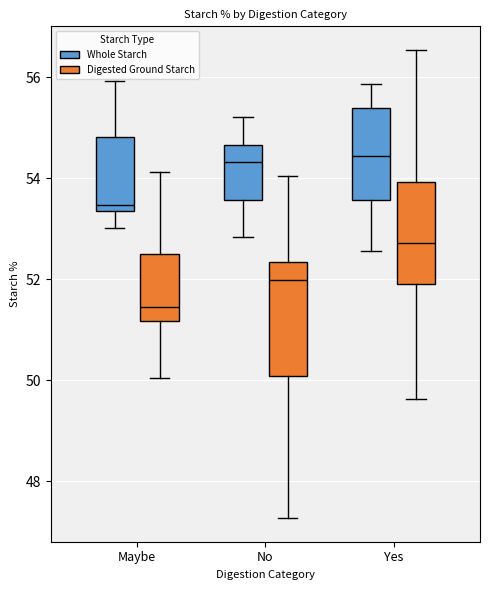

Where is the lower edge of the box for Maybe (Digested Ground Starch) on the y-axis? The values are not printed on the chart, so give them approximately, as read against the axis.

51.2